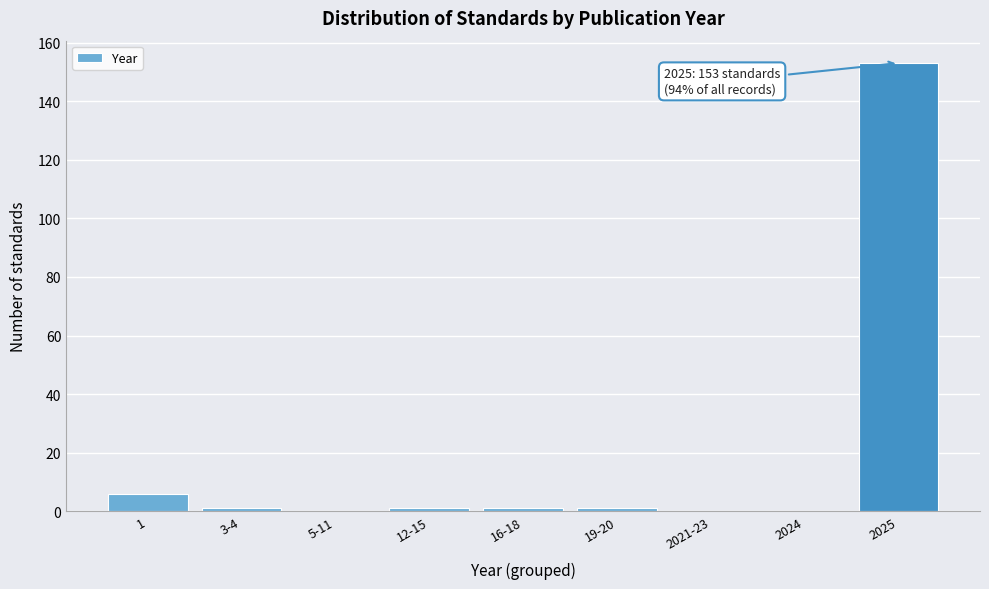

Reading left to right, what are all the values shown in this chart?

1=6	3-4=1	5-11=0	12-15=1	16-18=1	19-20=1	2021-23=0	2024=0	2025=153